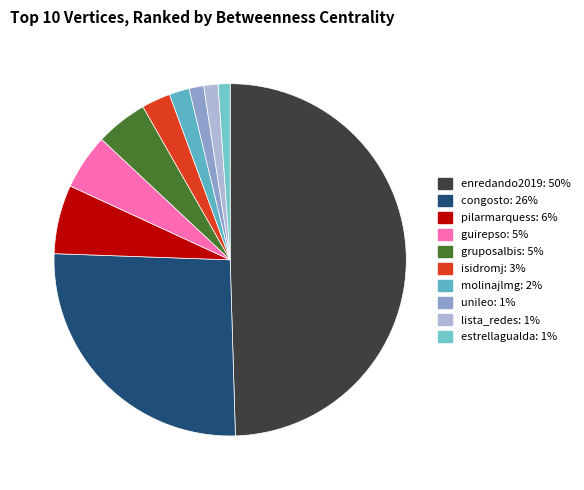

To the nearest percent, what percentage of the pie is enredando2019?

50%